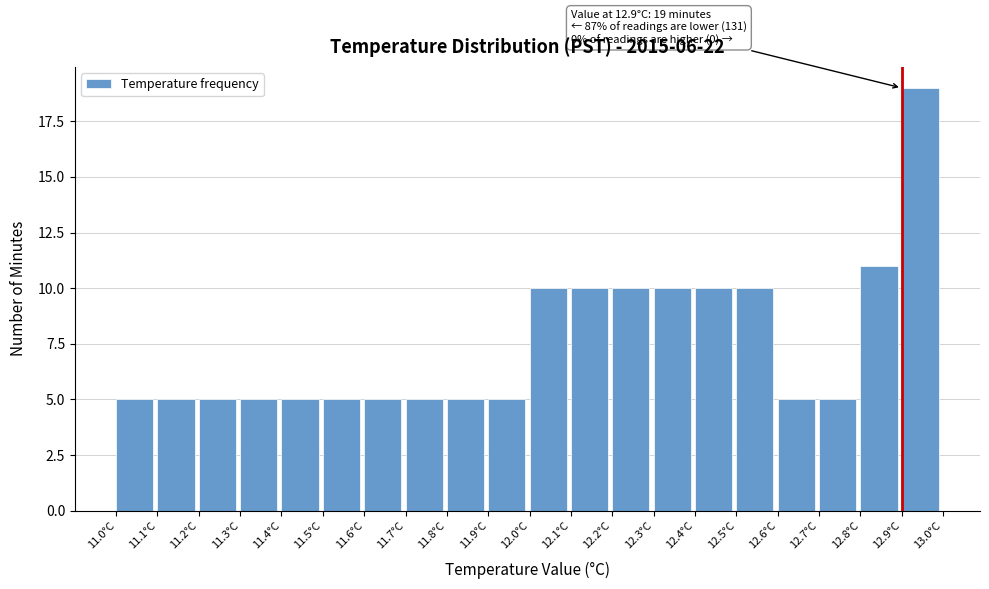

Over which range of the x-axis is the bar tallest?

12.9 to 13.0